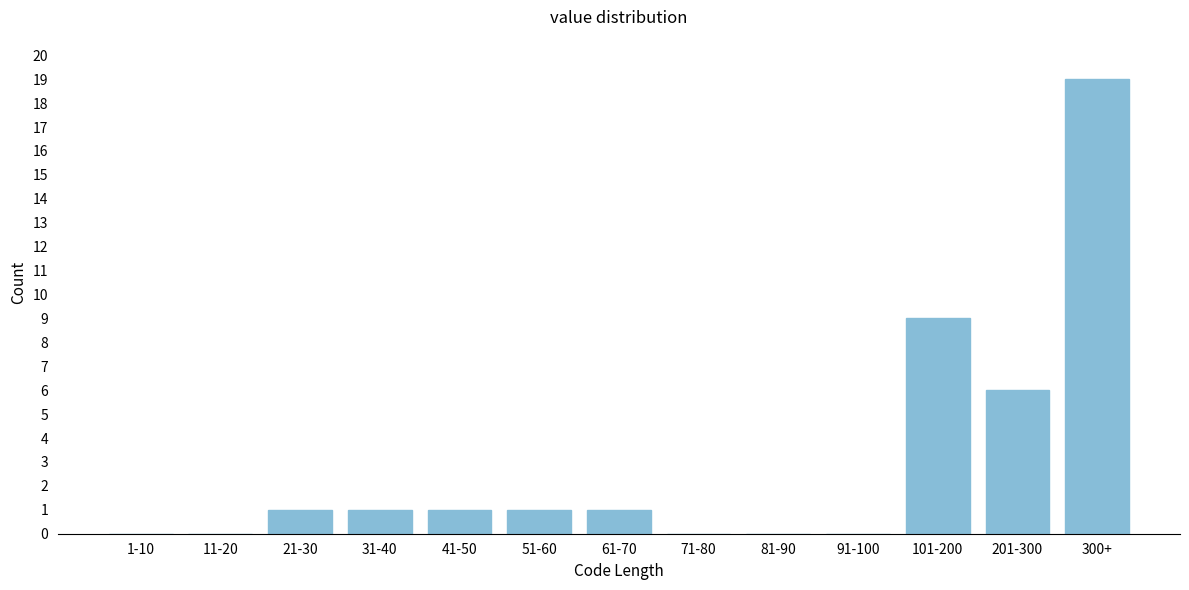

Reading left to right, list all the values displayed in this chart.

1-10=0	11-20=0	21-30=1	31-40=1	41-50=1	51-60=1	61-70=1	71-80=0	81-90=0	91-100=0	101-200=9	201-300=6	300+=19